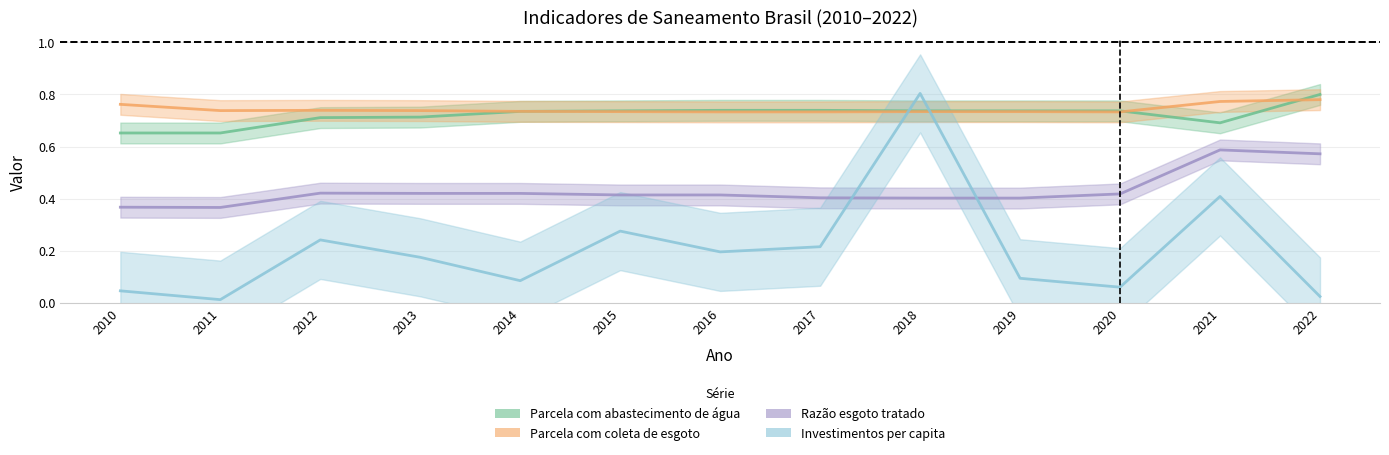

What are all the series names shown in the legend?

Parcela com abastecimento de água, Parcela com coleta de esgoto, Razão esgoto tratado, Investimentos per capita